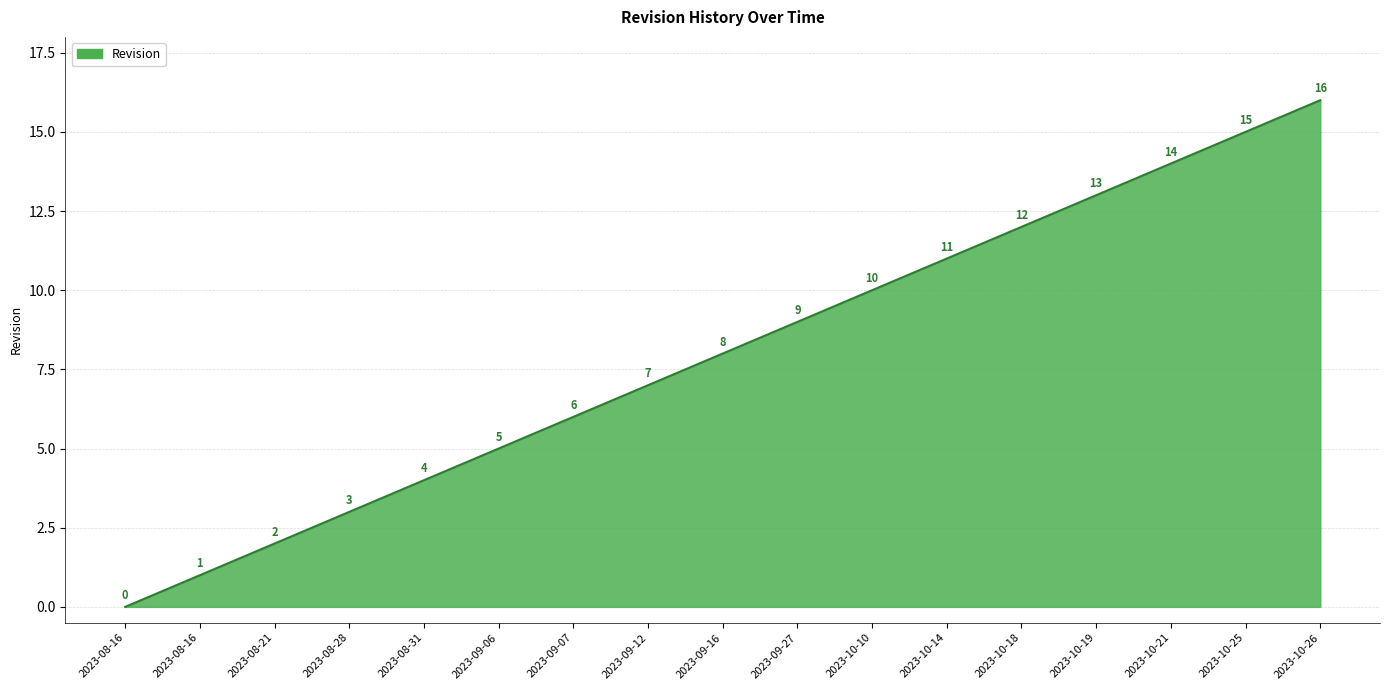

How many lines are shown in the chart?

1